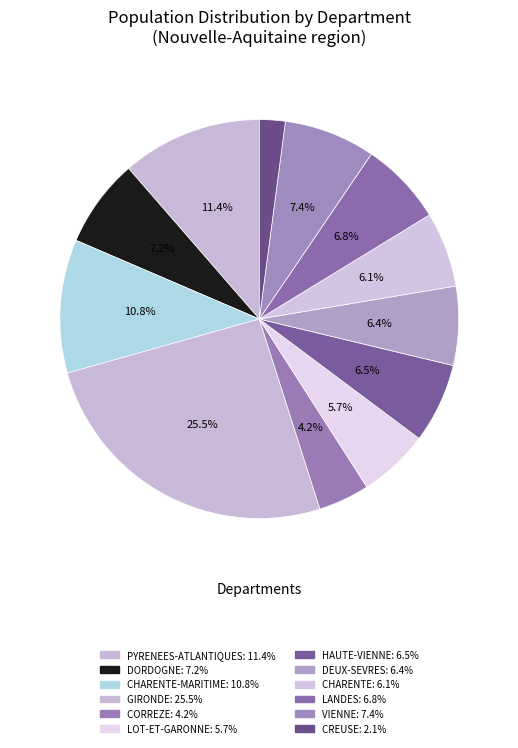

Is there a majority slice in this chart?

No